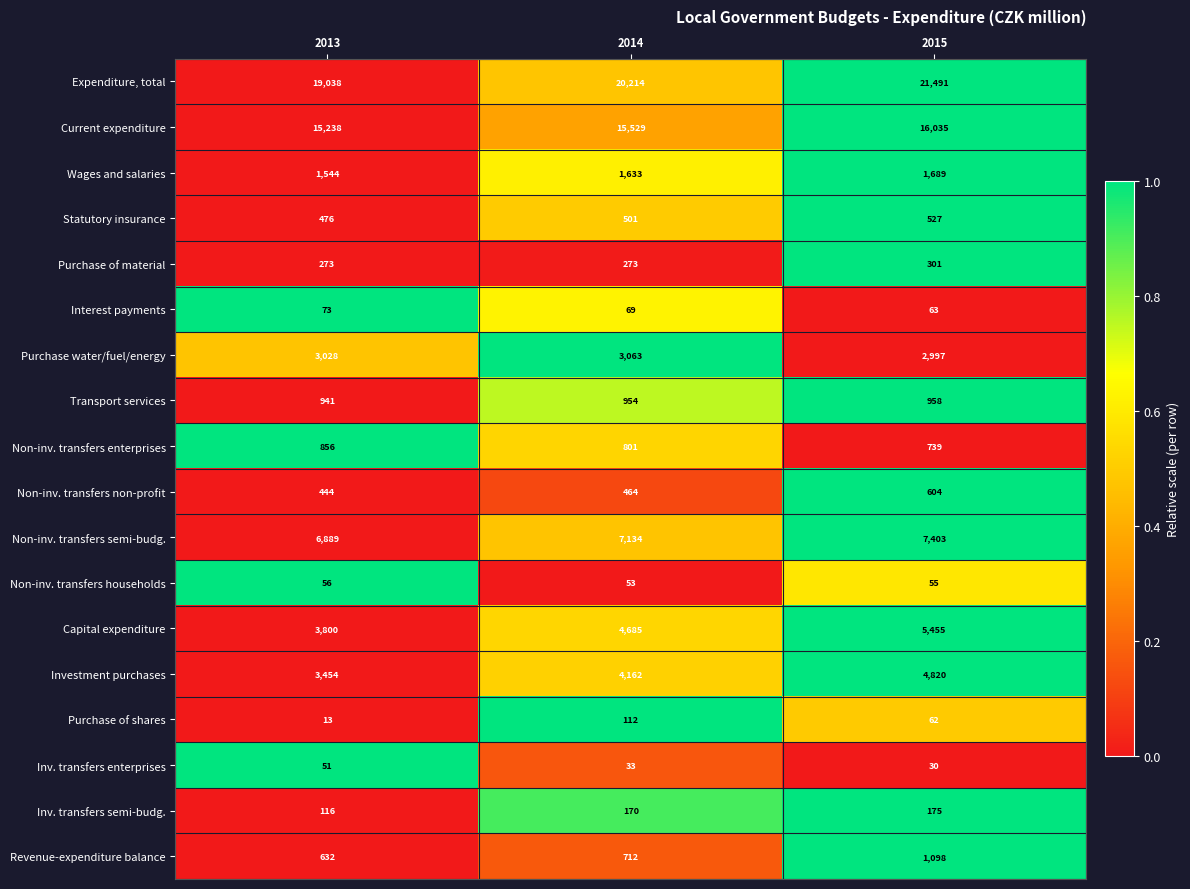

Is it true that Revenue-expenditure balance equals 1607 at 2015?

False